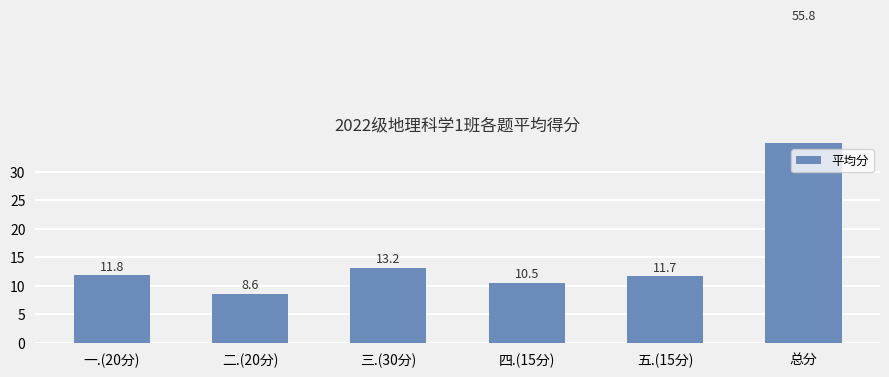

Which label corresponds to the largest value in the chart?

总分